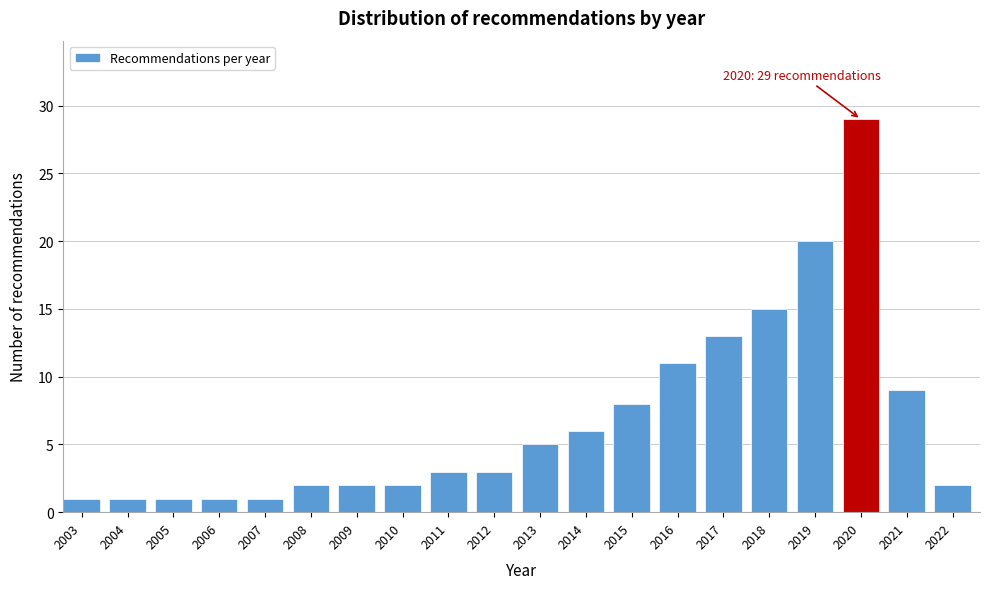

Reading left to right, transcribe all the data shown in this chart.

1	1	1	1	1	2	2	2	3	3	5	6	8	11	13	15	20	29	9	2